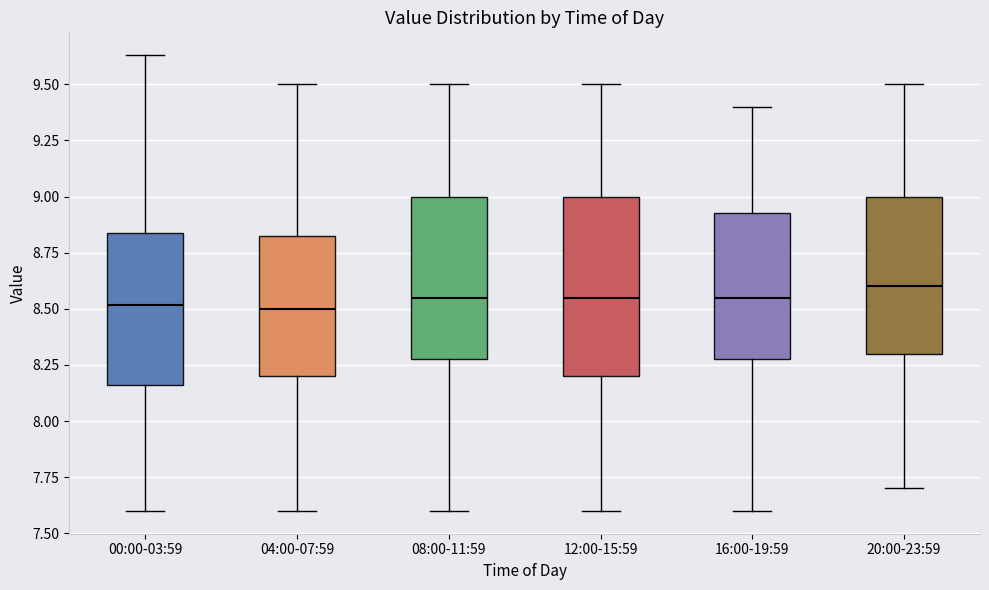

Reading left to right, transcribe this box plot: for each box, give where its median line is, the range the box spans, and where its two whiskers end, as read against the y-axis. The values are not printed on the chart, so give them approximately, as read against the axis.

00:00-03:59: median 8.50, box 8.15 to 8.85, whiskers 7.60 to 9.65
04:00-07:59: median 8.50, box 8.20 to 8.85, whiskers 7.60 to 9.50
08:00-11:59: median 8.55, box 8.30 to 9.00, whiskers 7.60 to 9.50
12:00-15:59: median 8.55, box 8.20 to 9.00, whiskers 7.60 to 9.50
16:00-19:59: median 8.55, box 8.30 to 8.95, whiskers 7.60 to 9.40
20:00-23:59: median 8.60, box 8.30 to 9.00, whiskers 7.70 to 9.50